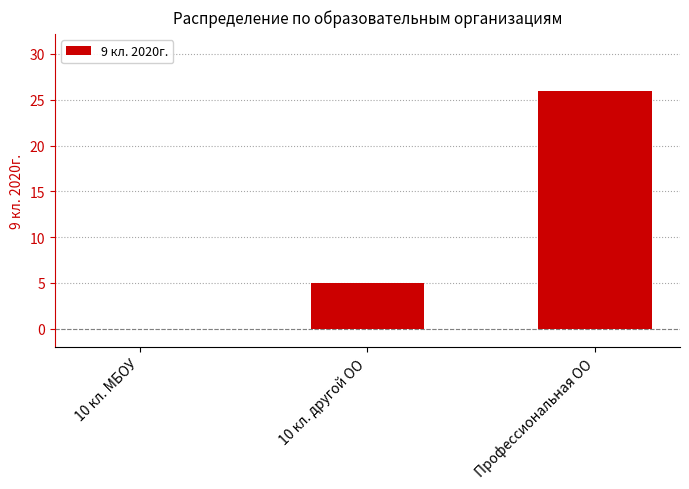

How many distinct data groups are displayed?

1